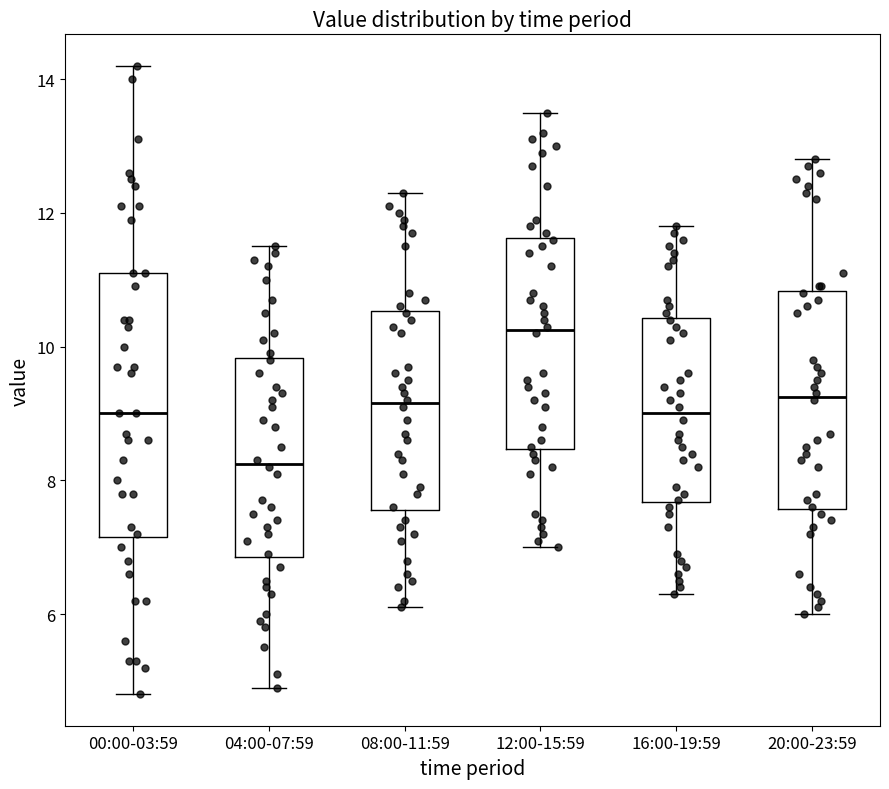

Where does the upper whisker of the box for 08:00-11:59 end on the y-axis? The values are not printed on the chart, so give them approximately, as read against the axis.

12.4